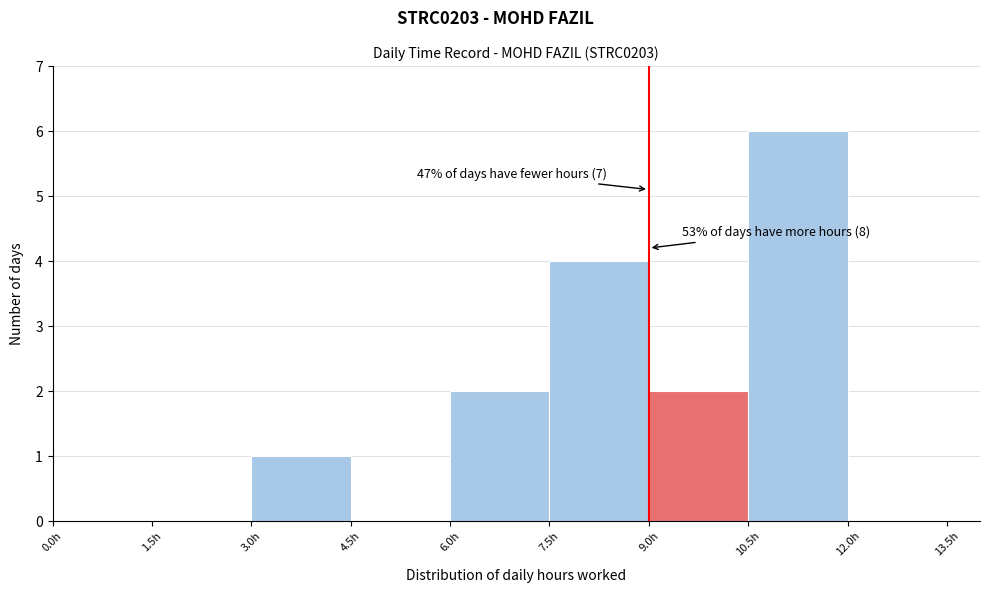

Which range on the x-axis has the tallest bar?

10.5 to 12.0